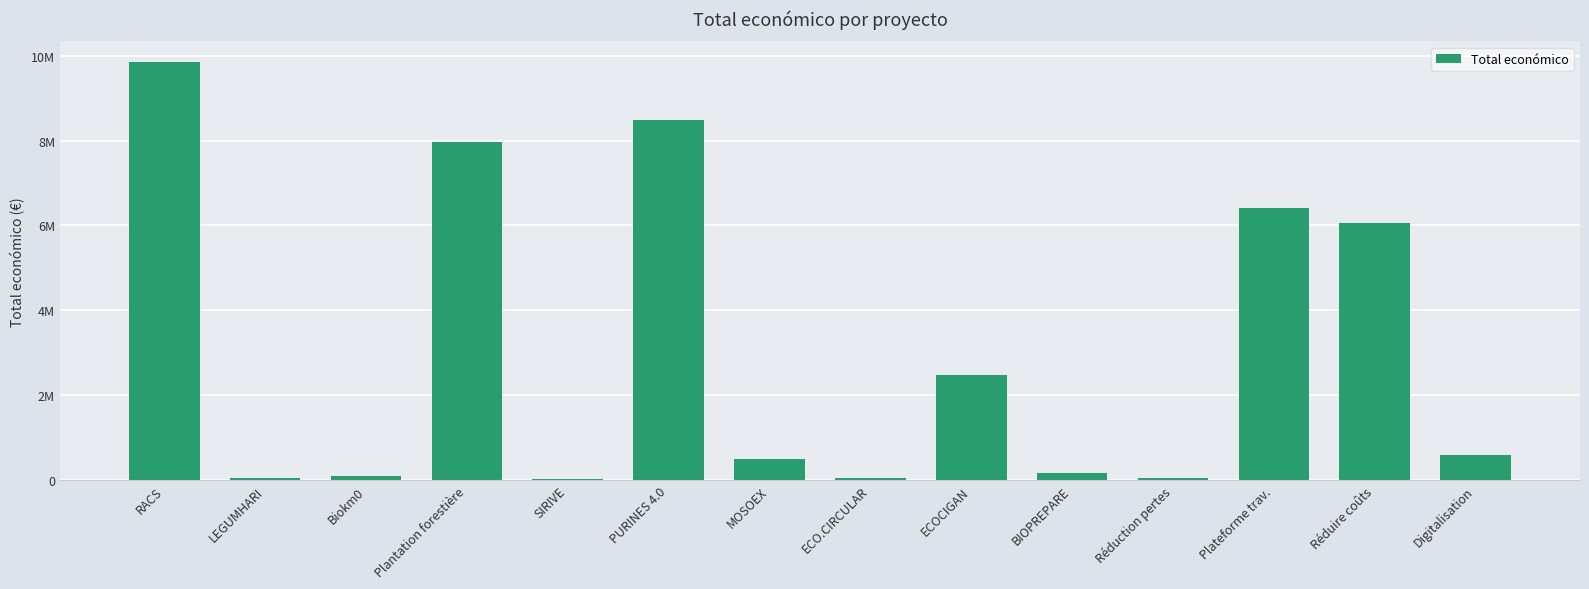

Where is the data nearest to the value 4935975?

Réduire coûts